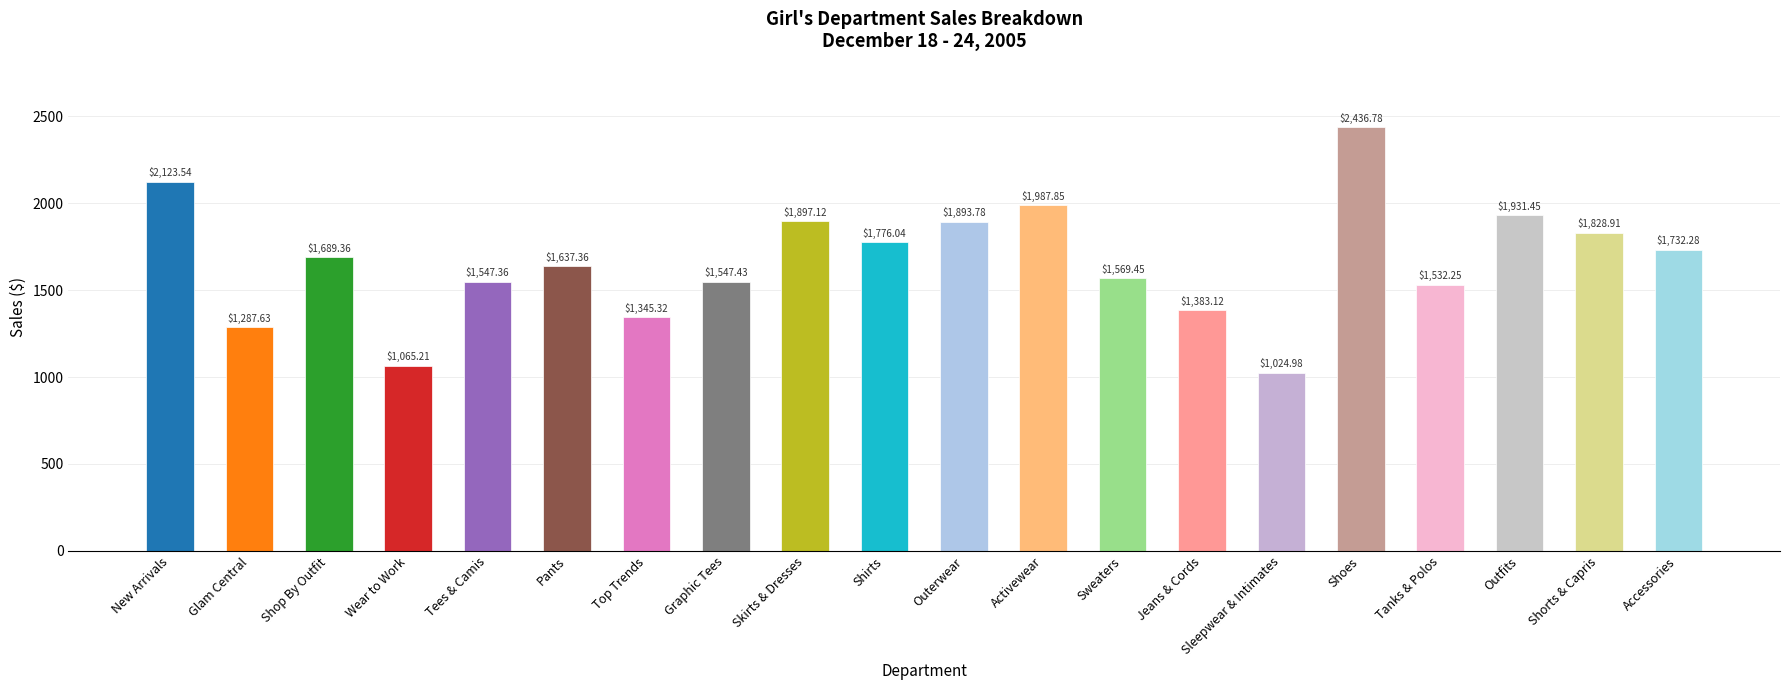

What is the label of the 16th bar from the left?

Shoes